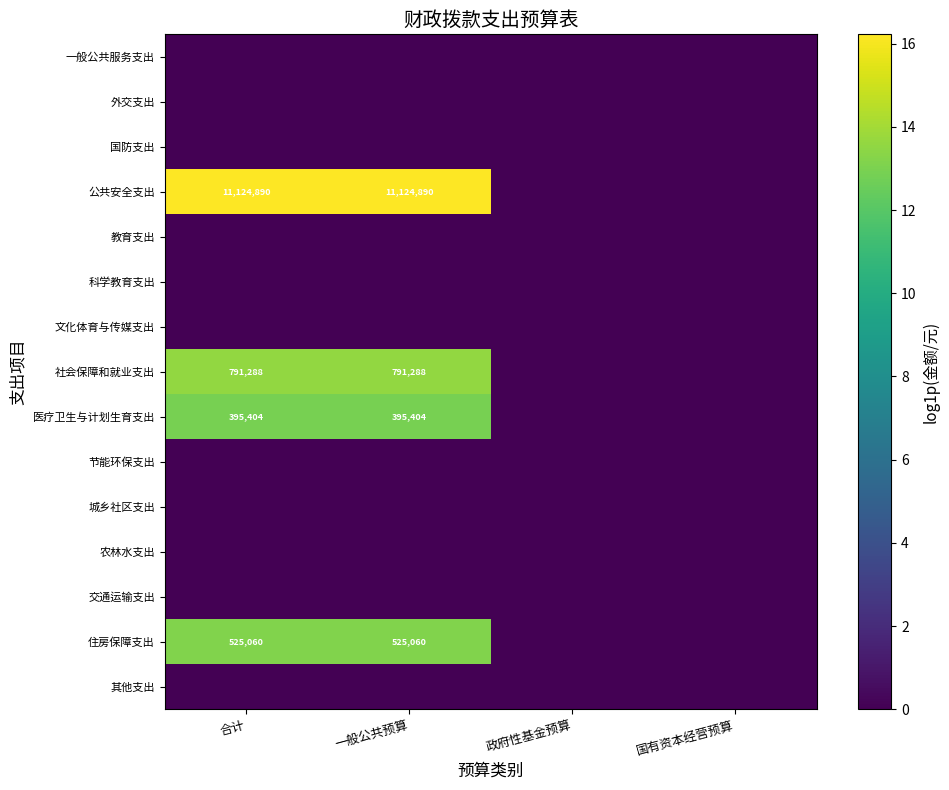

The value of 社会保障和就业支出 at 合计 is 8.1. True or false?

False